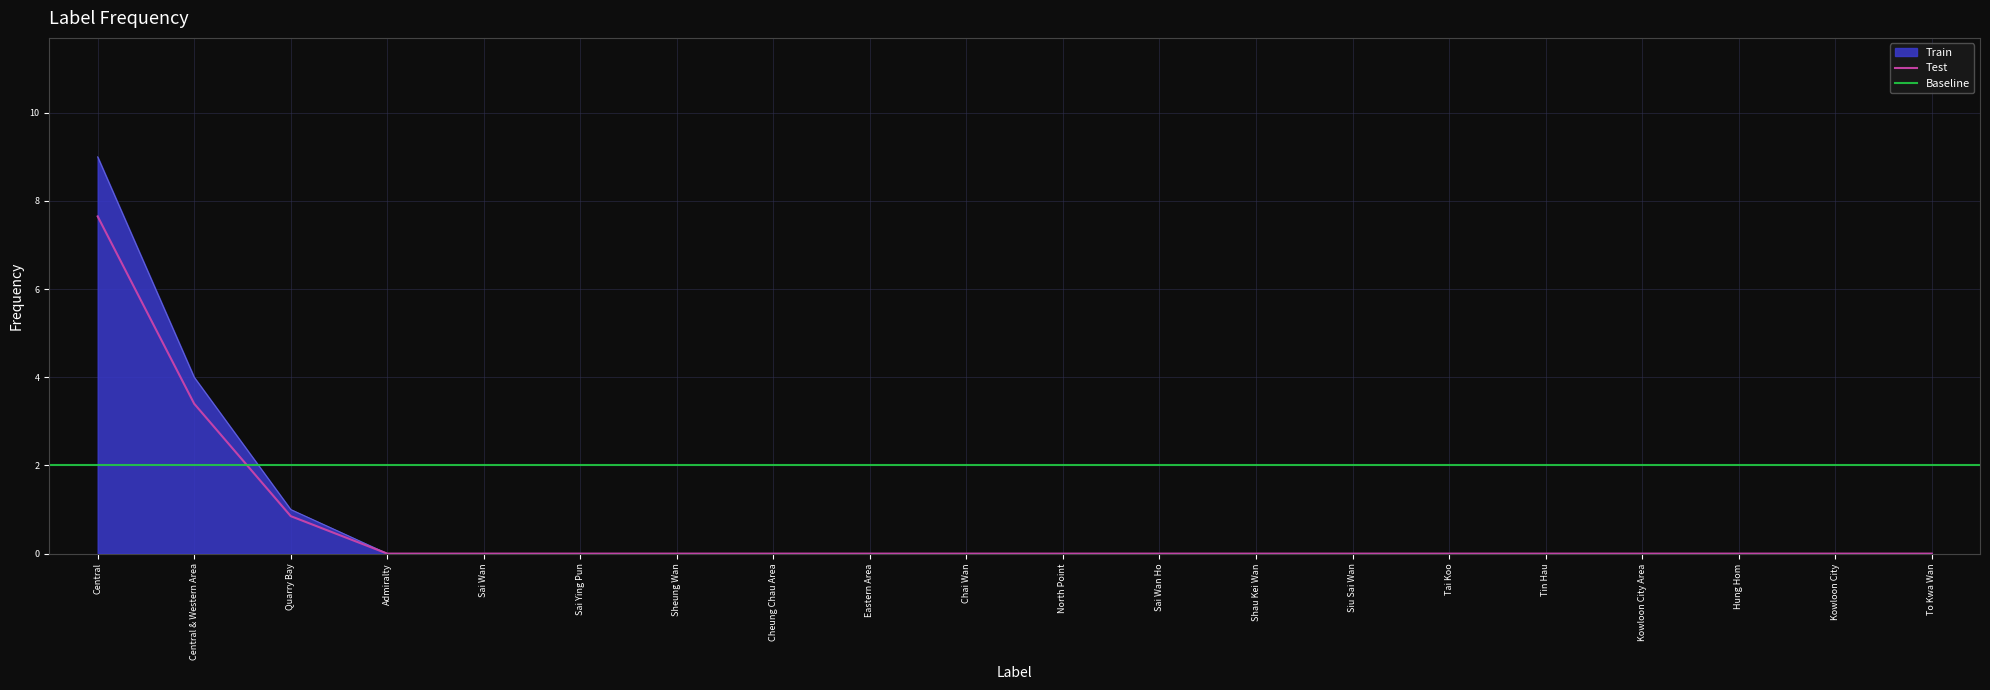

Where is Test nearest to the value 3?

Central & Western Area